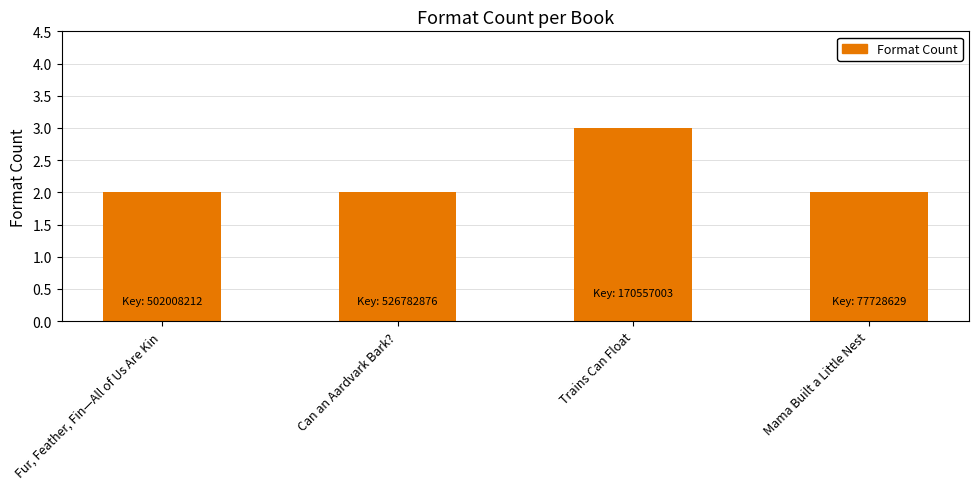

What is the value of the 4th bar from the left?

2